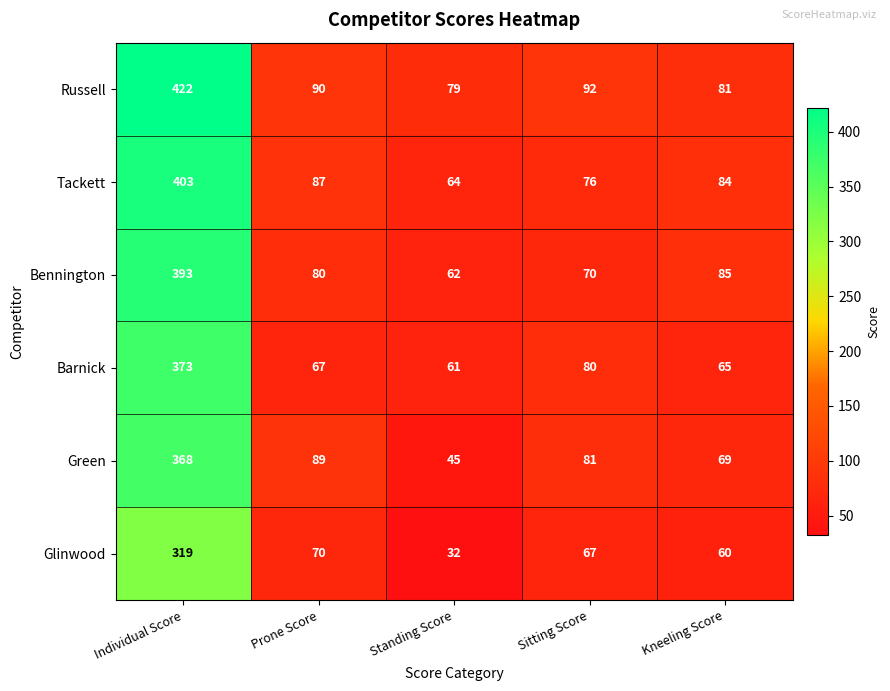

Count the number of data series in this chart.

6